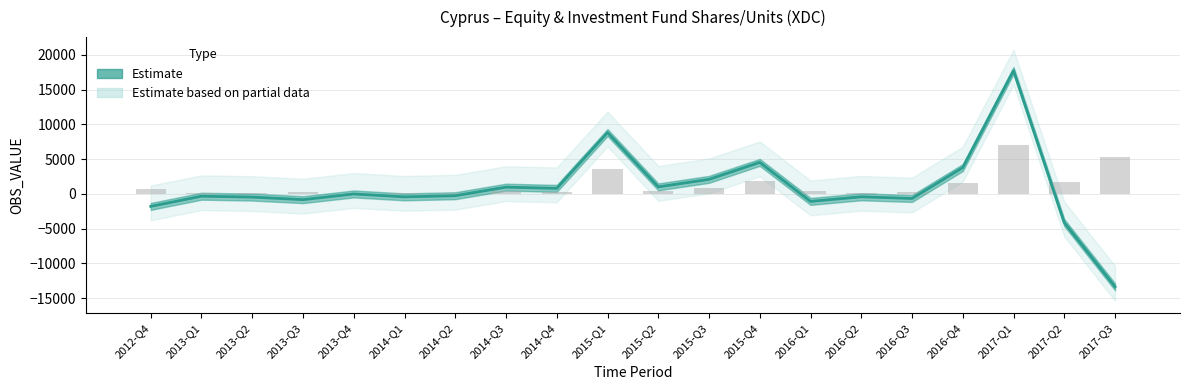

What is the difference between the maximum and minimum values?

31086.0